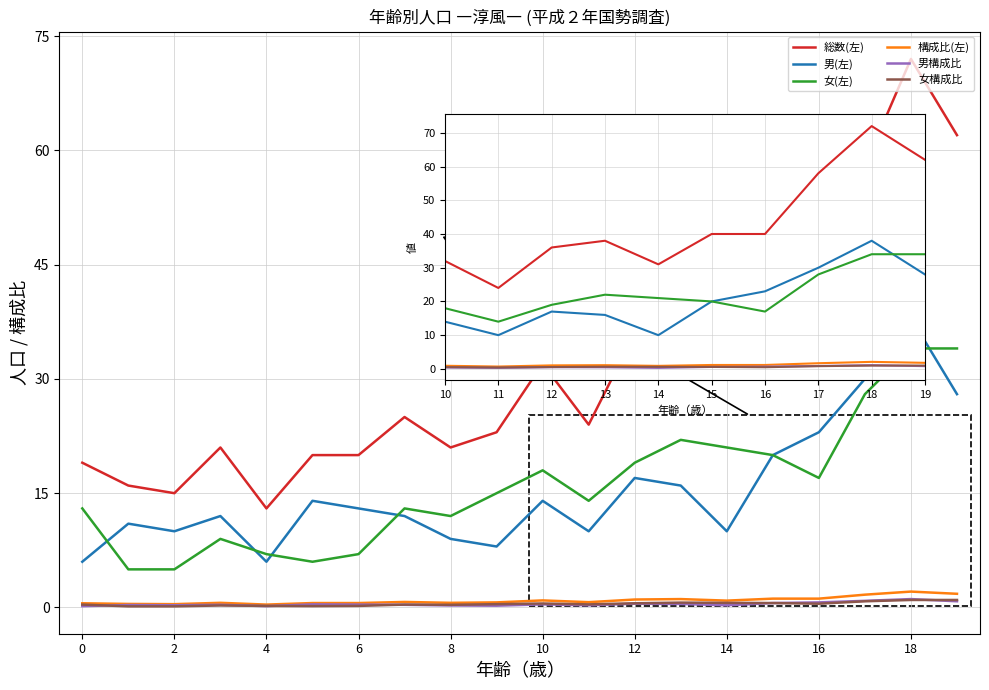

Where is the first local maximum for 女構成比?

13